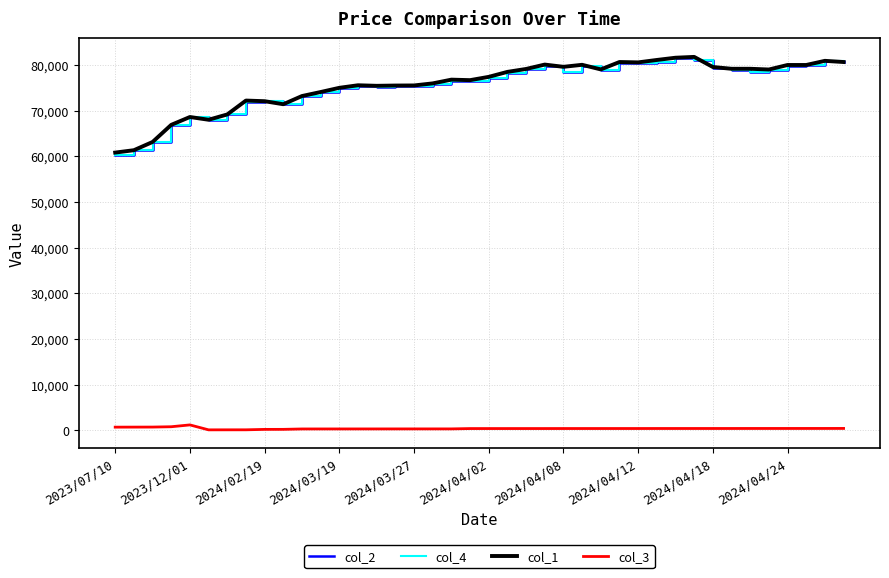

Reading left to right, list all the values displayed in this chart.

col_2: 60210	61350	63150	66900	68620	68020	69180	71980	72080	71420	73210	74000	75010	75490	75230	75510	75460	75920	76520	76570	77240	78310	79100	79730	78530	79760	79010	80460	80440	80620	81500	81140	79350	79020	78420	78830	79860	79960	80920	80560
col_4: 60210	61350	63150	66900	68620	68020	69180	71980	72080	71420	73210	74000	75010	75490	75230	75510	75460	75920	76520	76570	77240	78310	79100	79730	78530	79760	79010	80460	80440	80620	81500	81140	79350	79020	78420	78830	79860	79960	80920	80560
col_1: 60830	61350	63150	66900	68620	68020	69180	72220	72080	71420	73210	74090	75010	75570	75450	75510	75530	75980	76800	76690	77410	78500	79140	80100	79610	80050	79040	80660	80580	81110	81600	81780	79570	79180	79180	79020	80010	80010	80920	80660
col_3: 710	719	728	801	1201	119	125	129	219	227	315	318	319	321	322	325	327	328	329	401	402	403	404	405	408	409	410	411	412	415	416	417	418	419	422	423	424	425	426	430